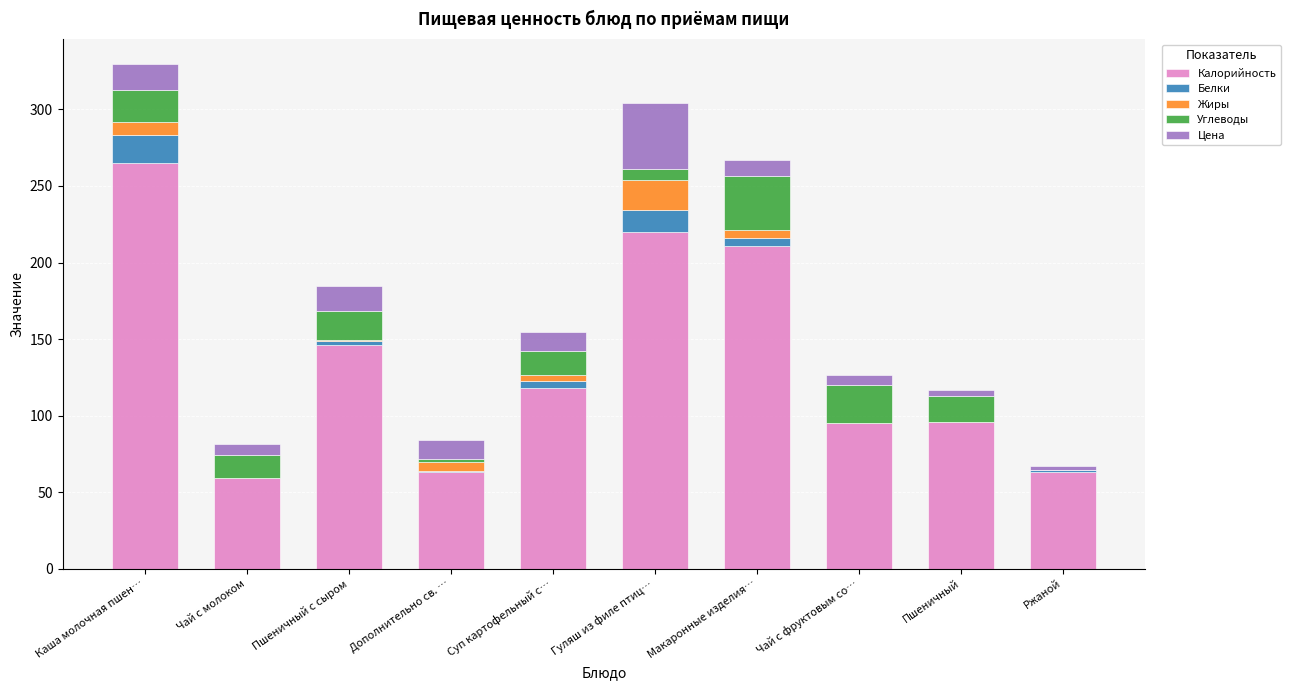

How many data points does each series have?

10